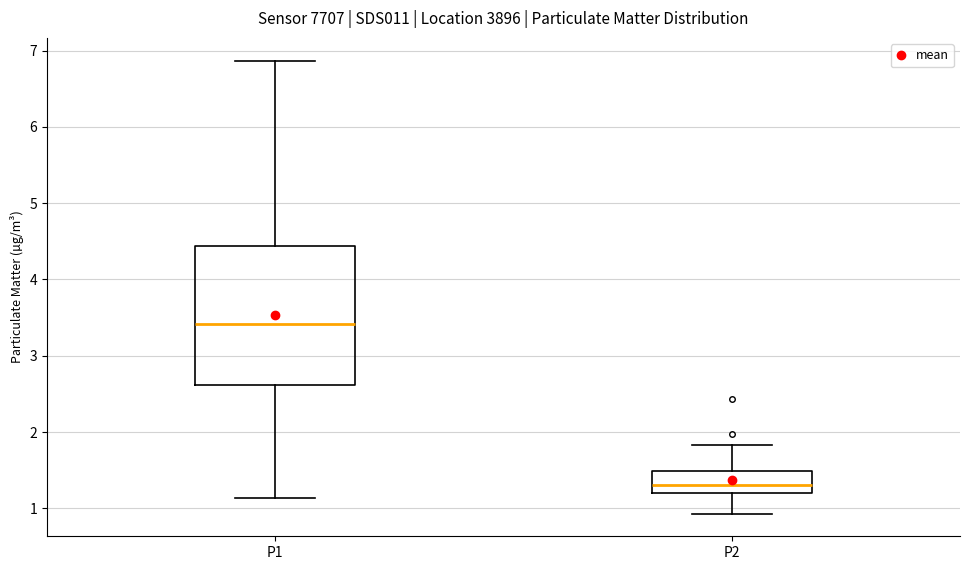

Which box has the lowest median line?

P2